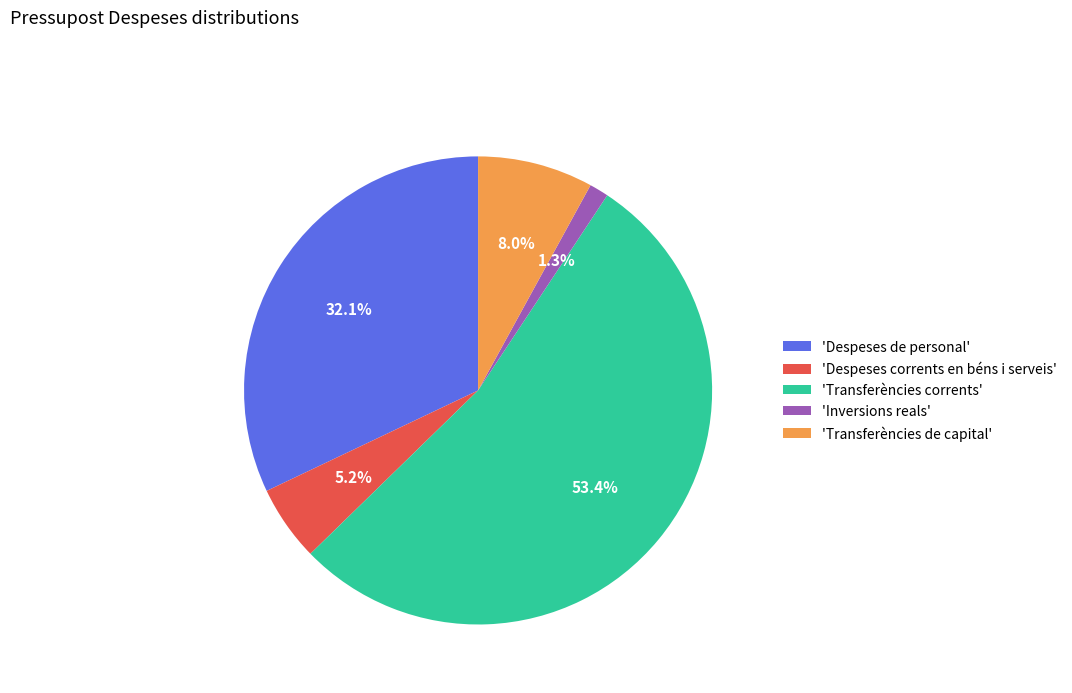

Rank the categories by value from lowest to highest.

'Inversions reals', 'Despeses corrents en béns i serveis', 'Transferències de capital', 'Despeses de personal', 'Transferències corrents'